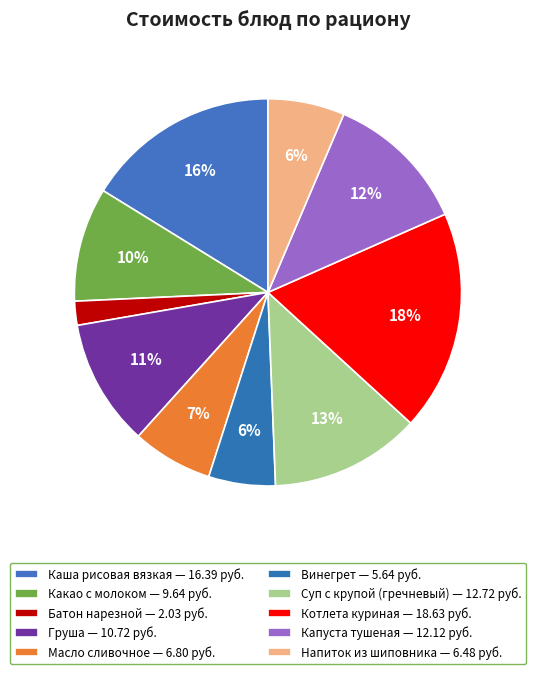

To the nearest percent, what is the average slice percentage?

10%